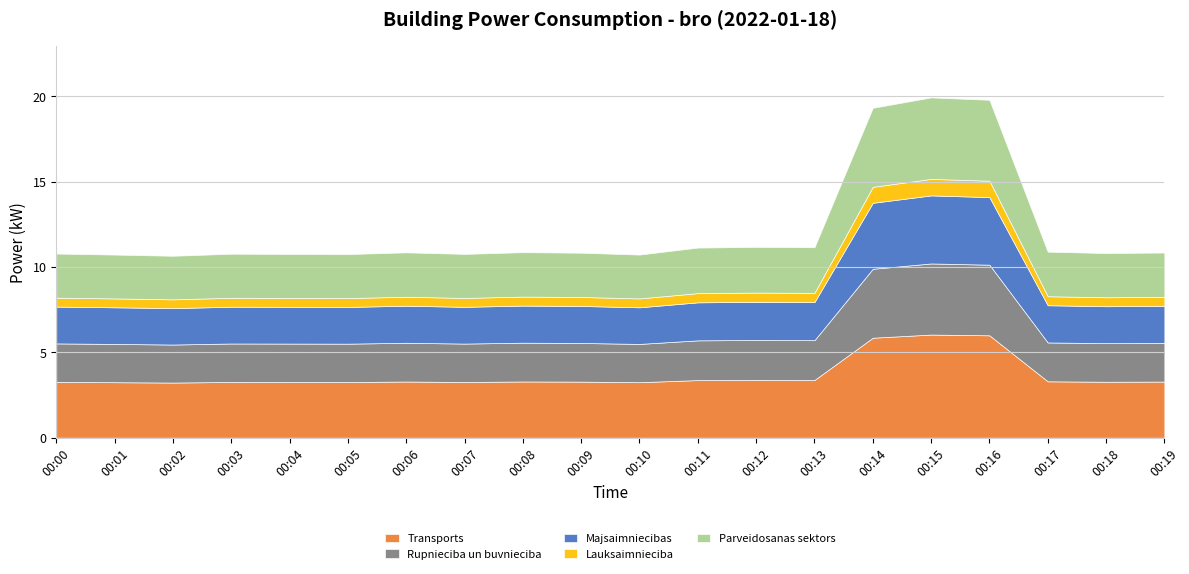

Which category has the highest value across all series?

00:15